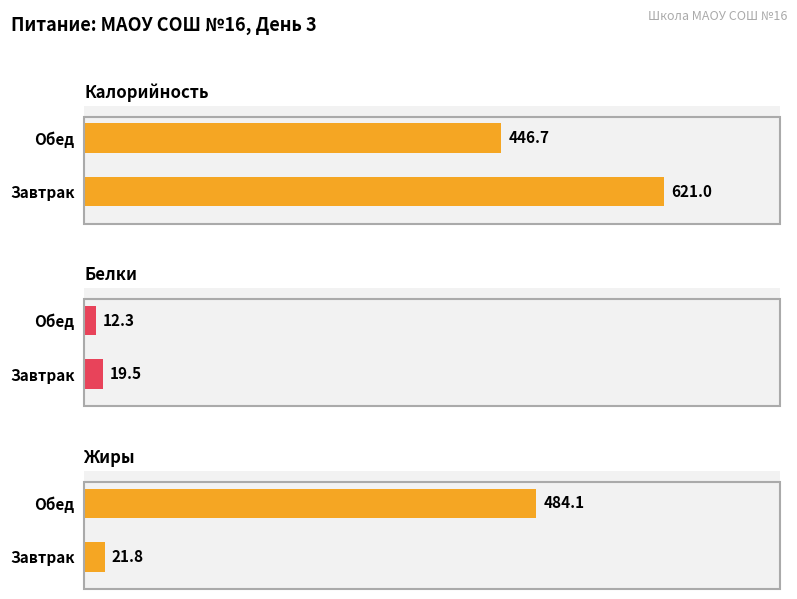

How many bars are there in total?

6